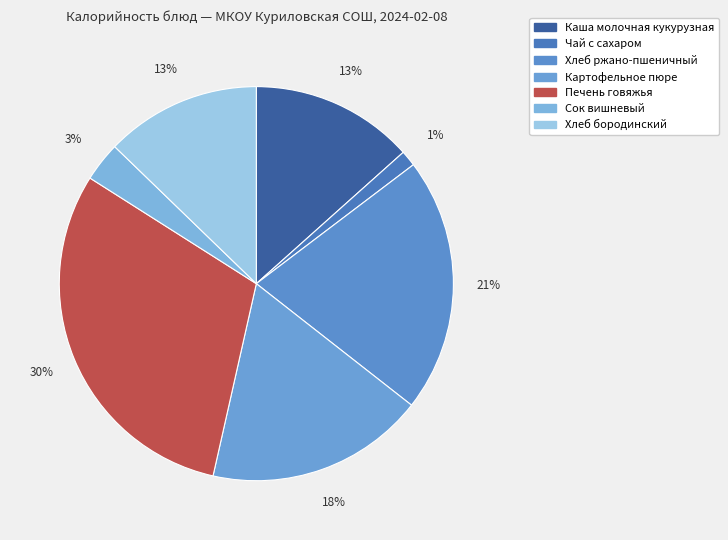

To the nearest percent, what portion does Чай с сахаром represent?

1%